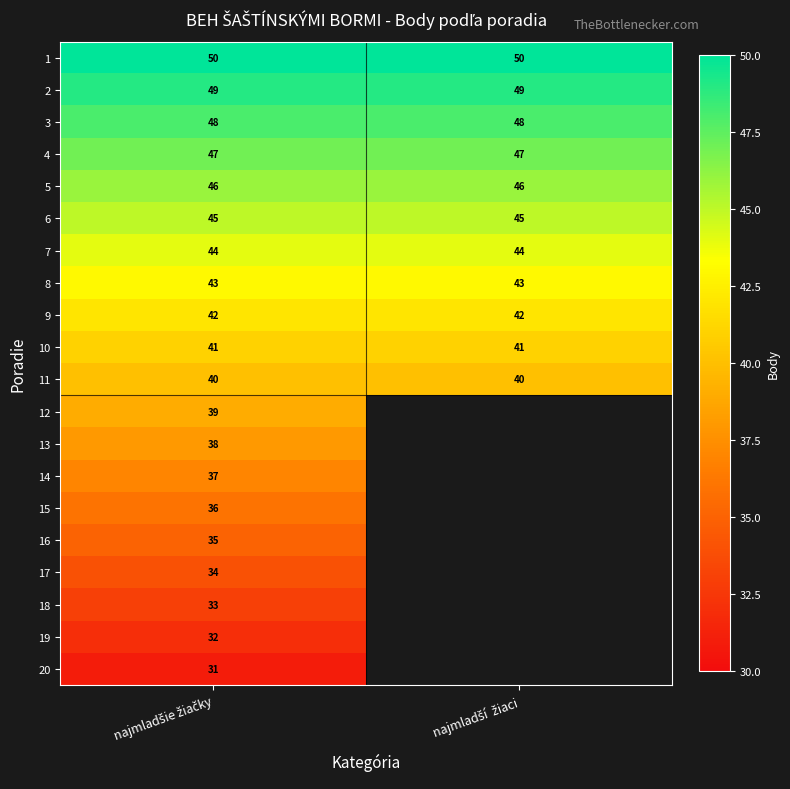

What is the highest value of the 11 series?

40